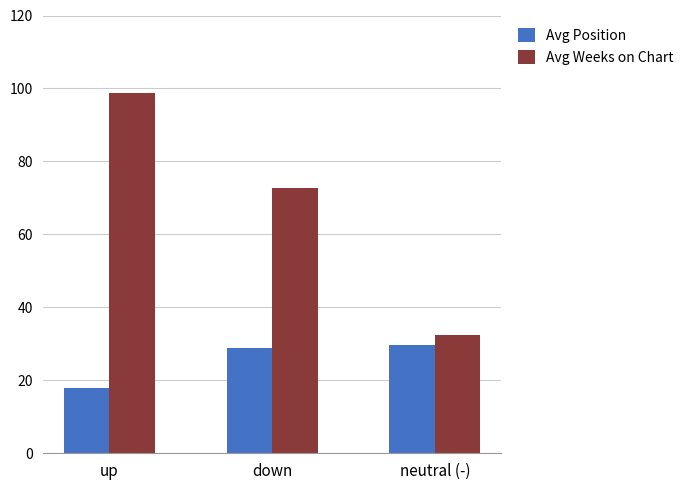

How many categories are shown in the chart?

3